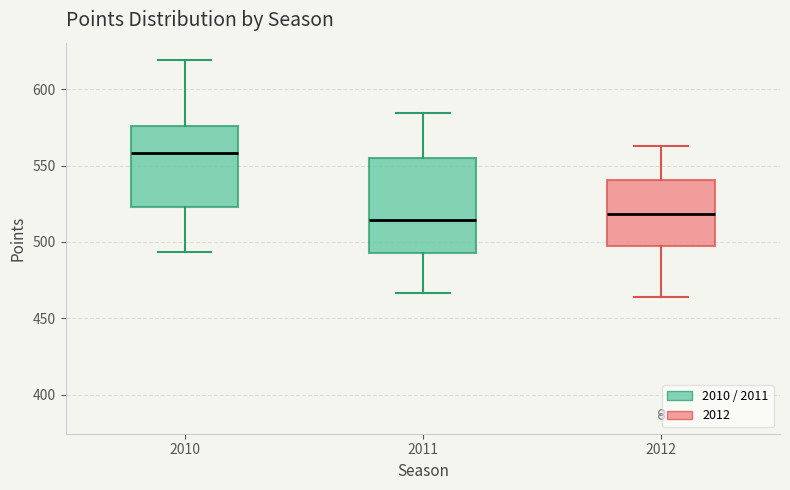

Comparing the boxes themselves (not the whiskers), which one is the tallest?

2011